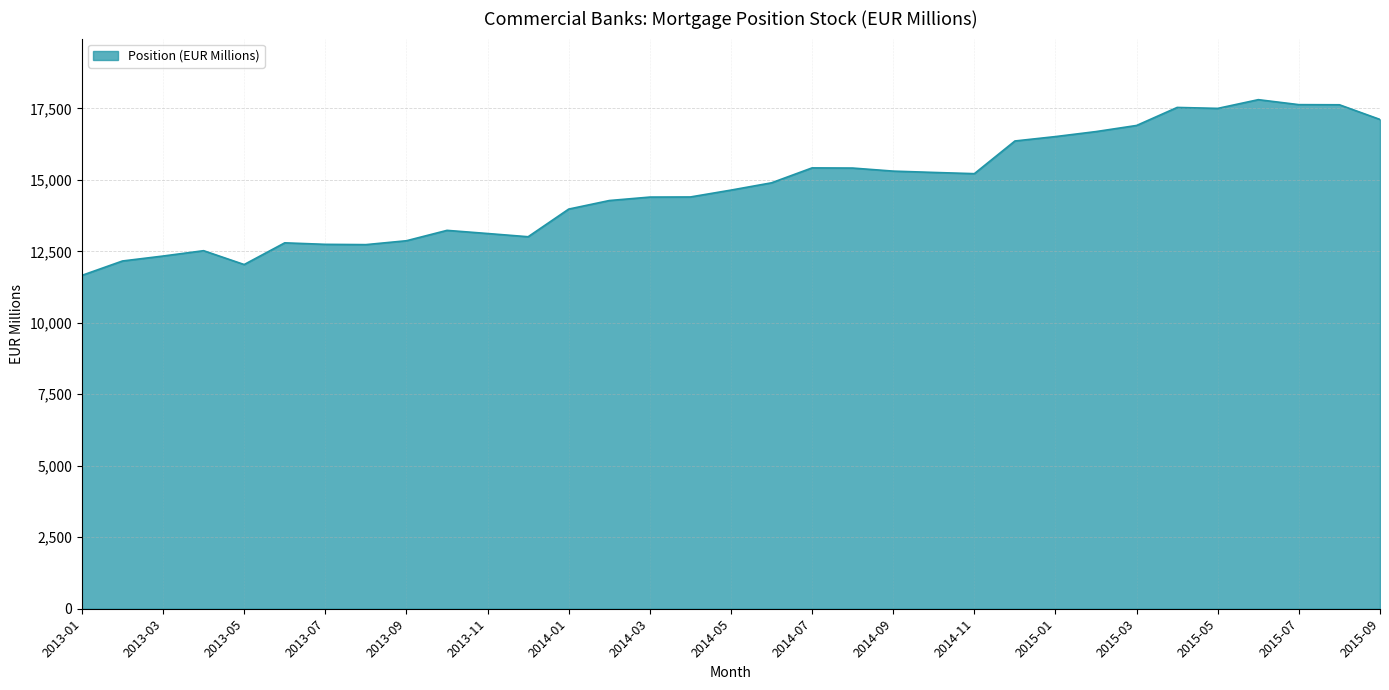

What is the difference between the maximum and minimum values?

6145